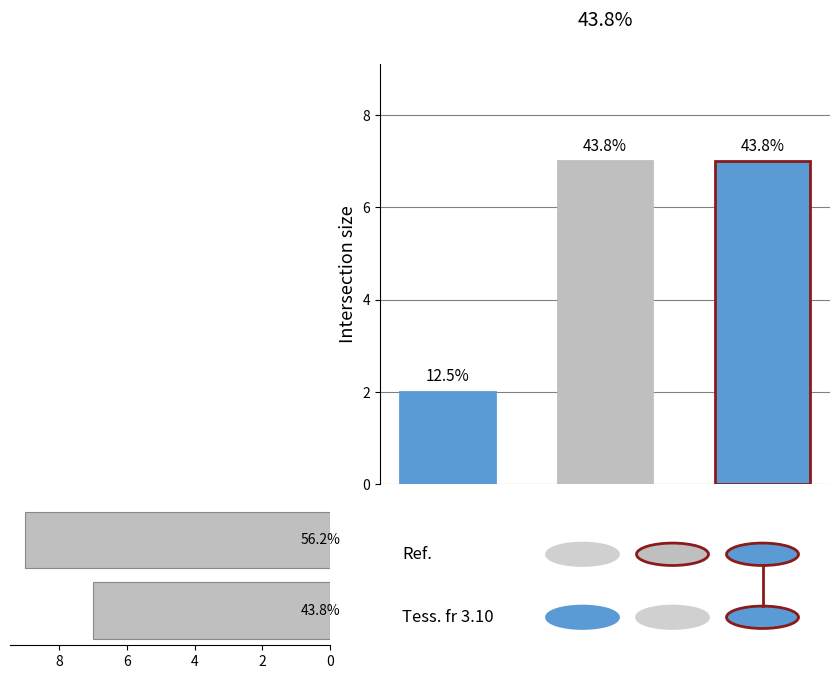

What is the maximum value shown in the chart?

9